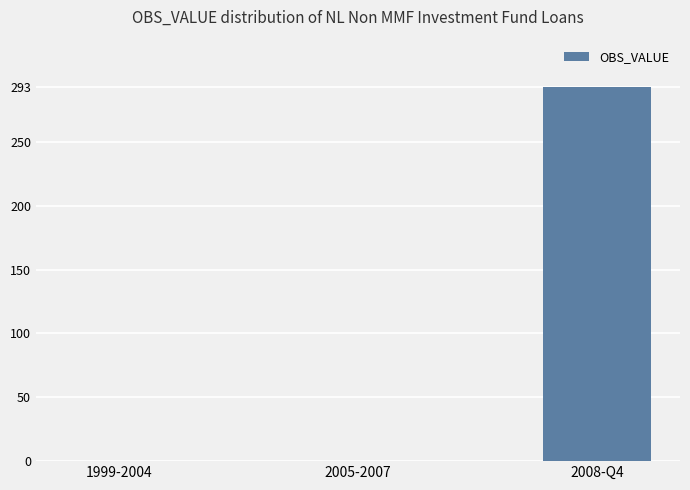

The chart shows a value of -138 at 1999-2004. True or false?

False